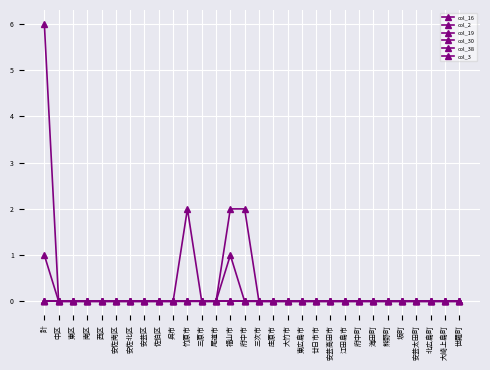

Is this an area chart (filled region under the line)?

No